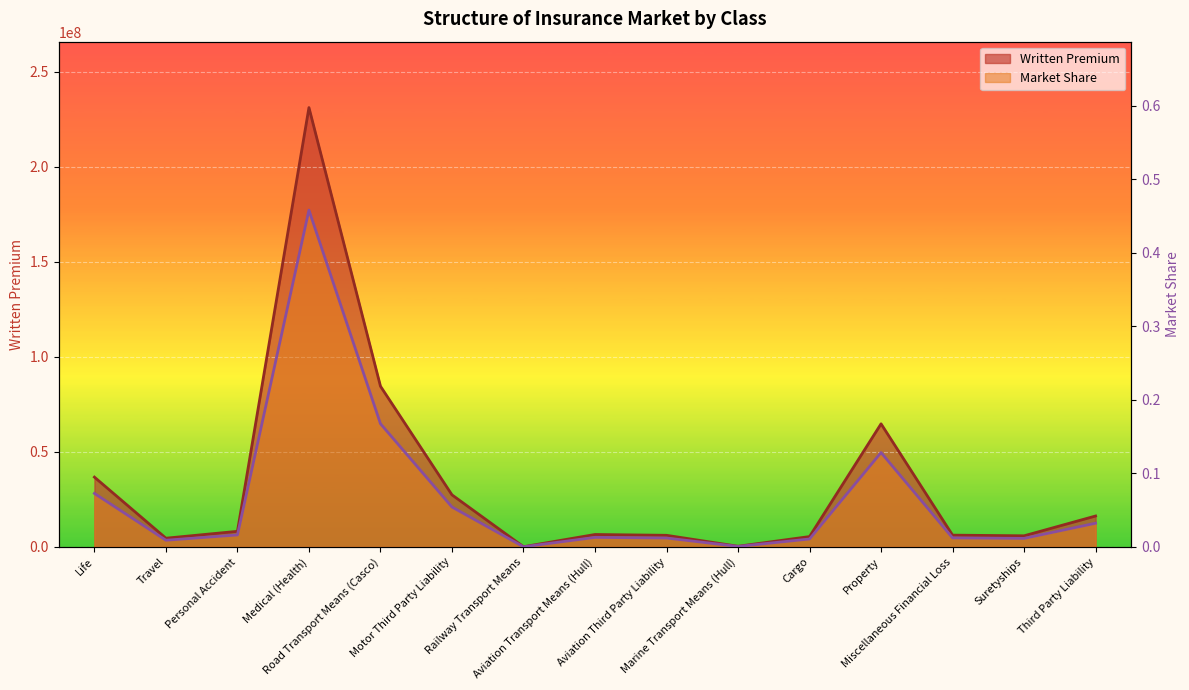

What is the label of the 3rd point from the left?

Personal Accident